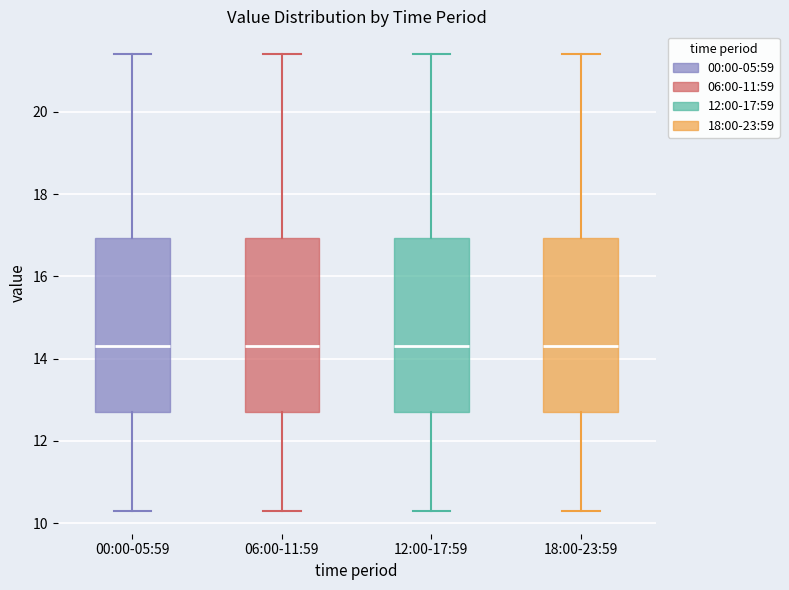

Reading left to right, read every box against the y-axis: the position of its median line, the range the box covers, and the ends of its whiskers. The values are not printed on the chart, so give them approximately, as read against the axis.

00:00-05:59: median 14.4, box 12.8 to 17.0, whiskers 10.4 to 21.4
06:00-11:59: median 14.4, box 12.8 to 17.0, whiskers 10.4 to 21.4
12:00-17:59: median 14.4, box 12.8 to 17.0, whiskers 10.4 to 21.4
18:00-23:59: median 14.4, box 12.8 to 17.0, whiskers 10.4 to 21.4